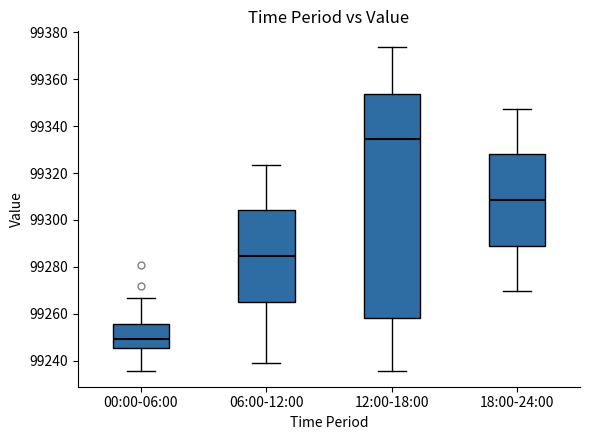

Reading left to right, transcribe this box plot: for each box, give where its median line is, the range the box spans, and where its two whiskers end, as read against the y-axis. The values are not printed on the chart, so give them approximately, as read against the axis.

00:00-06:00: median 99250, box 99246 to 99256, whiskers 99236 to 99266
06:00-12:00: median 99284, box 99266 to 99304, whiskers 99238 to 99324
12:00-18:00: median 99334, box 99258 to 99354, whiskers 99236 to 99374
18:00-24:00: median 99308, box 99288 to 99328, whiskers 99270 to 99348